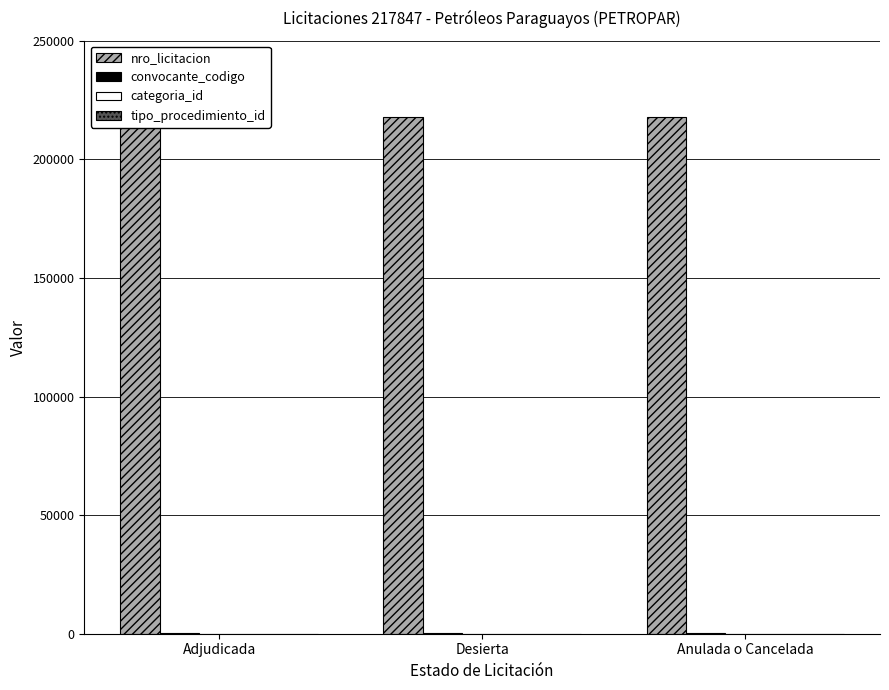

Rank the categories by tipo_procedimiento_id value from lowest to highest.

Adjudicada, Desierta, Anulada o Cancelada